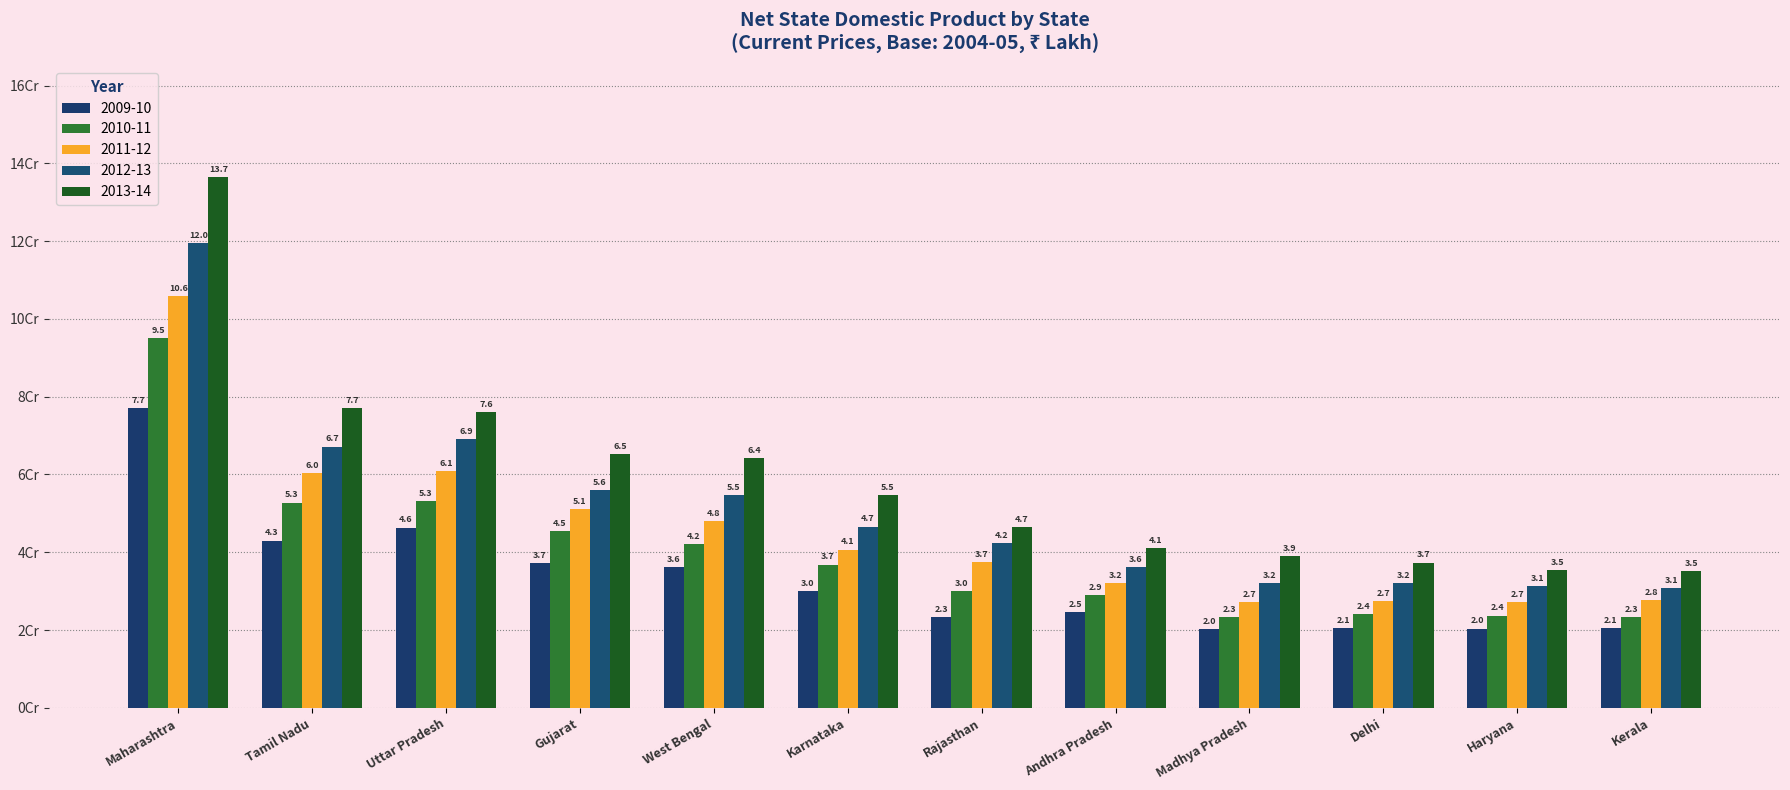

Does the chart contain any negative values?

No